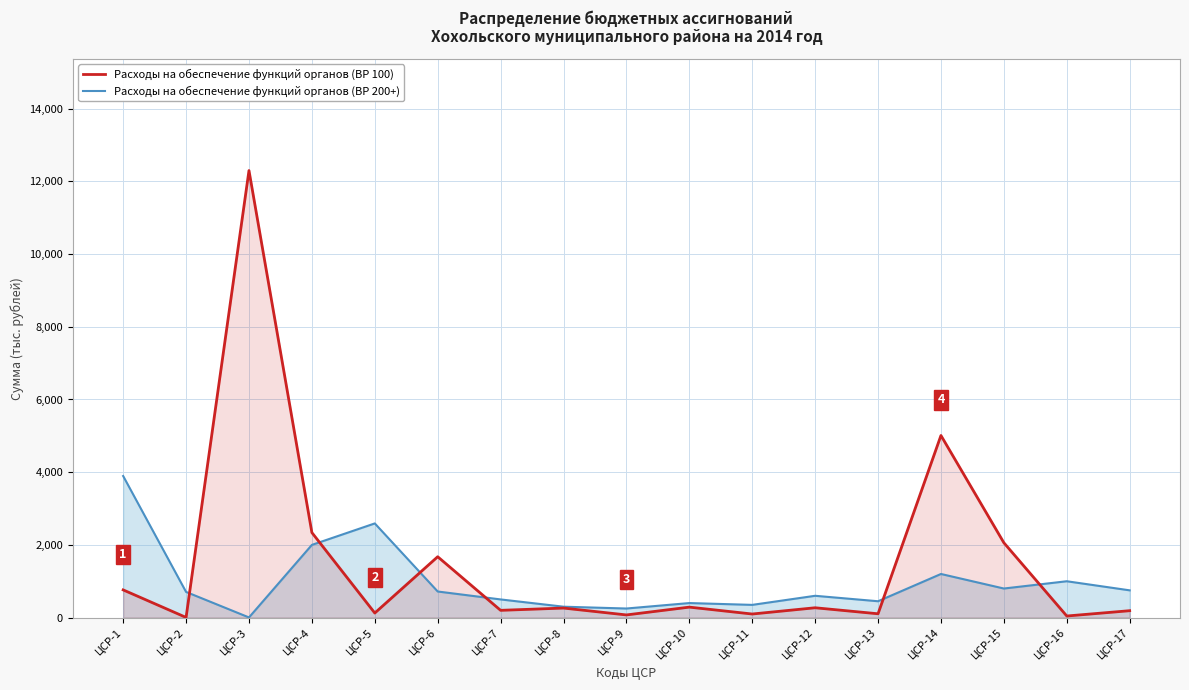

Rank the categories by Расходы на обеспечение функций органов (ВР 100) value from lowest to highest.

ЦСР-2, ЦСР-16, ЦСР-9, ЦСР-11, ЦСР-13, ЦСР-5, ЦСР-17, ЦСР-7, ЦСР-8, ЦСР-12, ЦСР-10, ЦСР-1, ЦСР-6, ЦСР-15, ЦСР-4, ЦСР-14, ЦСР-3